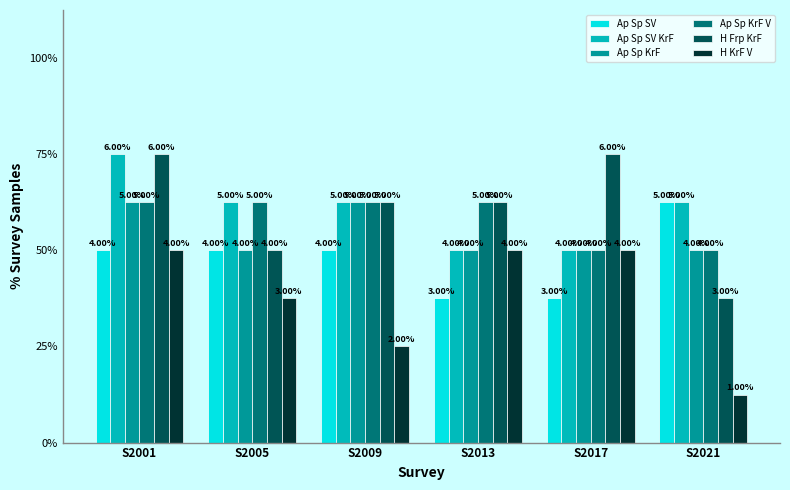

Rank the categories by Ap Sp SV value from lowest to highest.

S2013, S2017, S2001, S2005, S2009, S2021